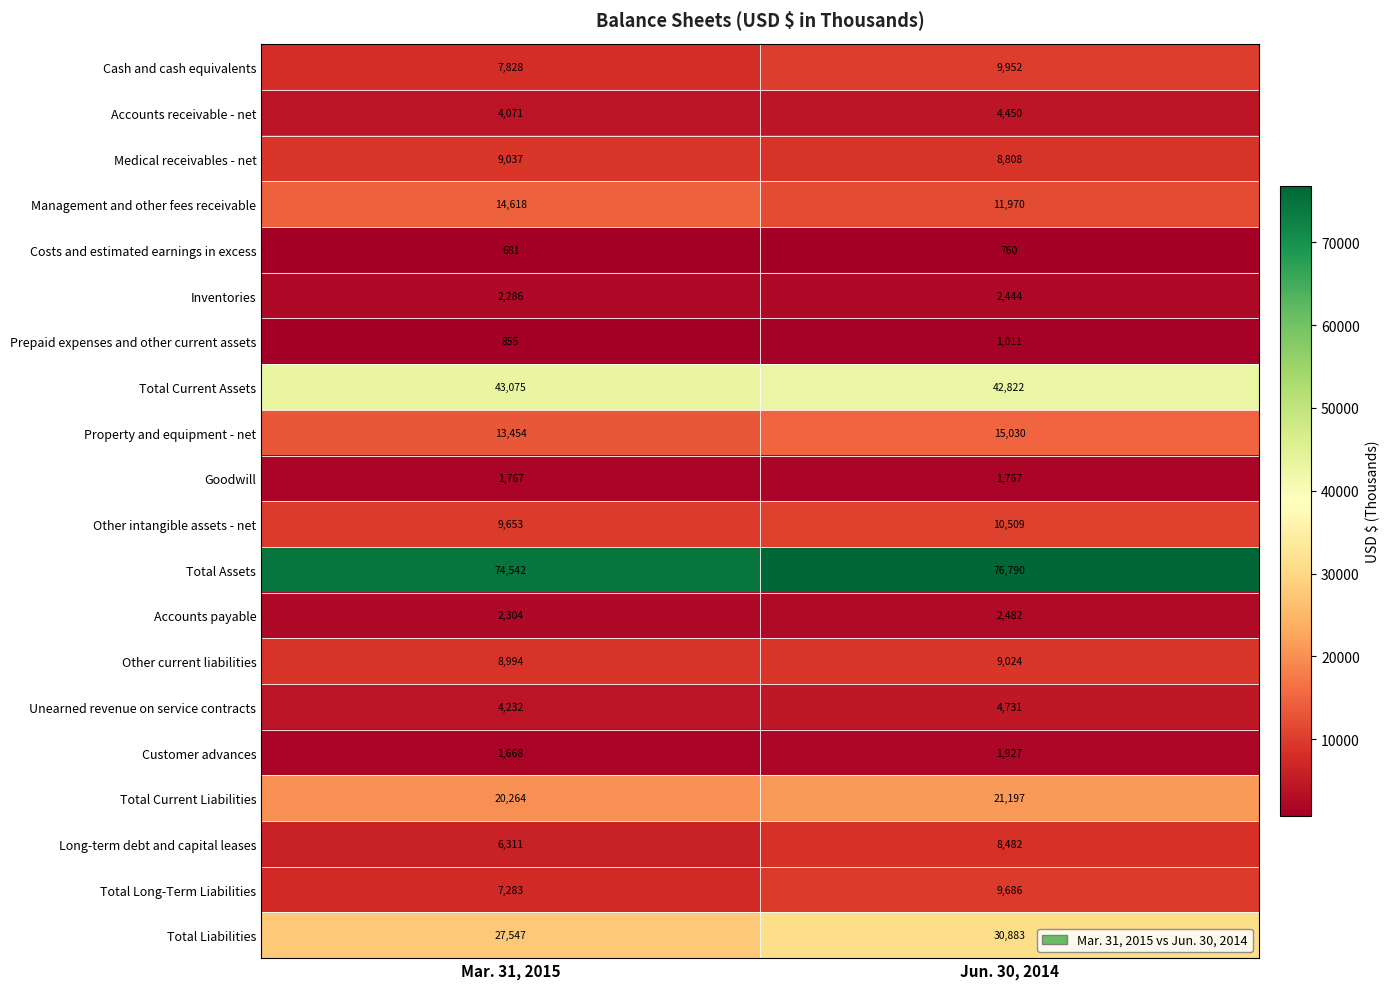

At which label is Total Liabilities closest to 29215?

Mar. 31, 2015